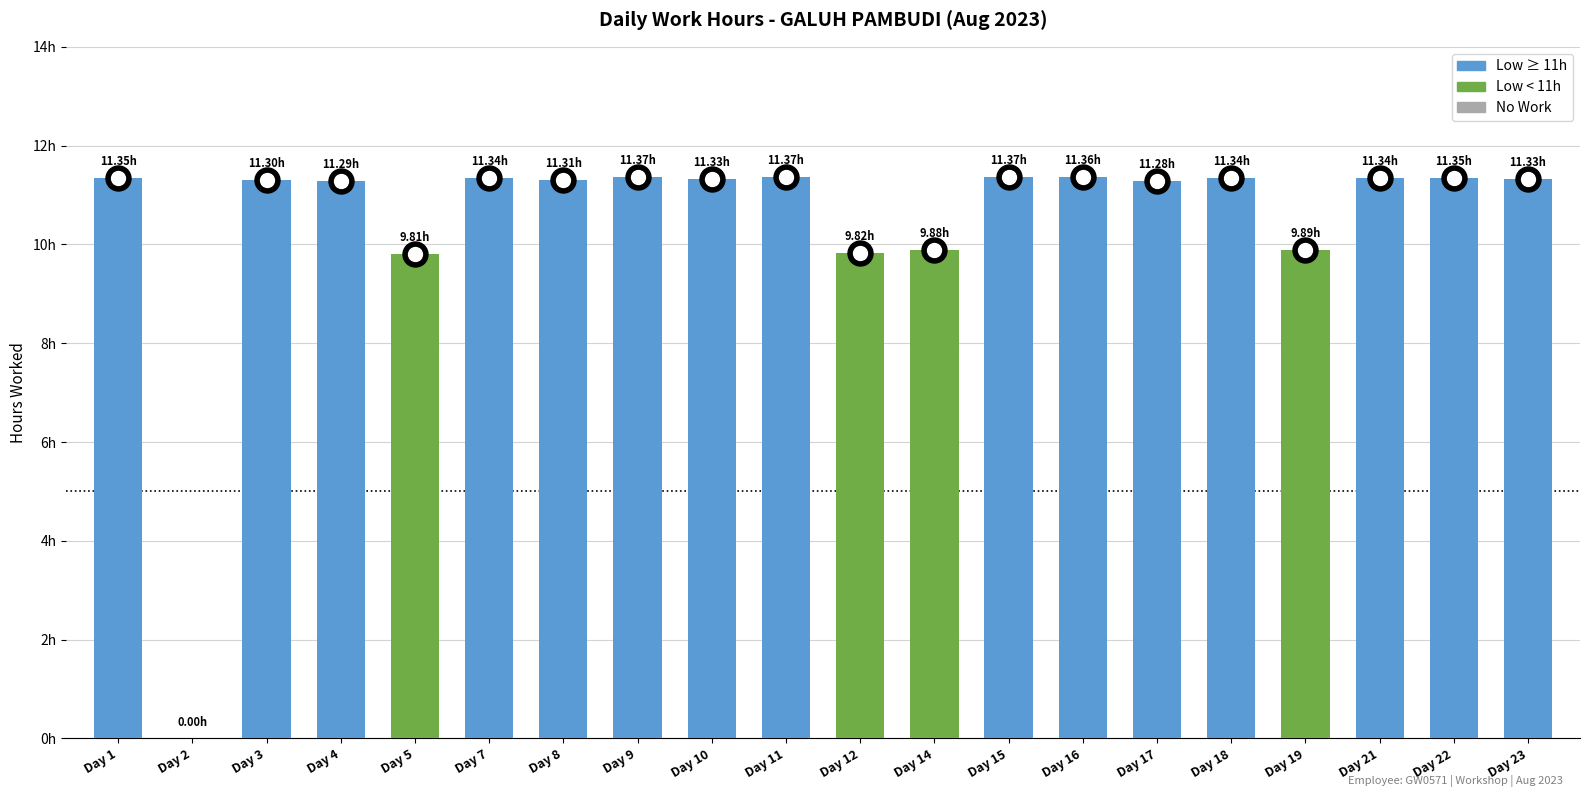

Approximately how many times larger is the value at Day 12 compared to Day 10?

0.9